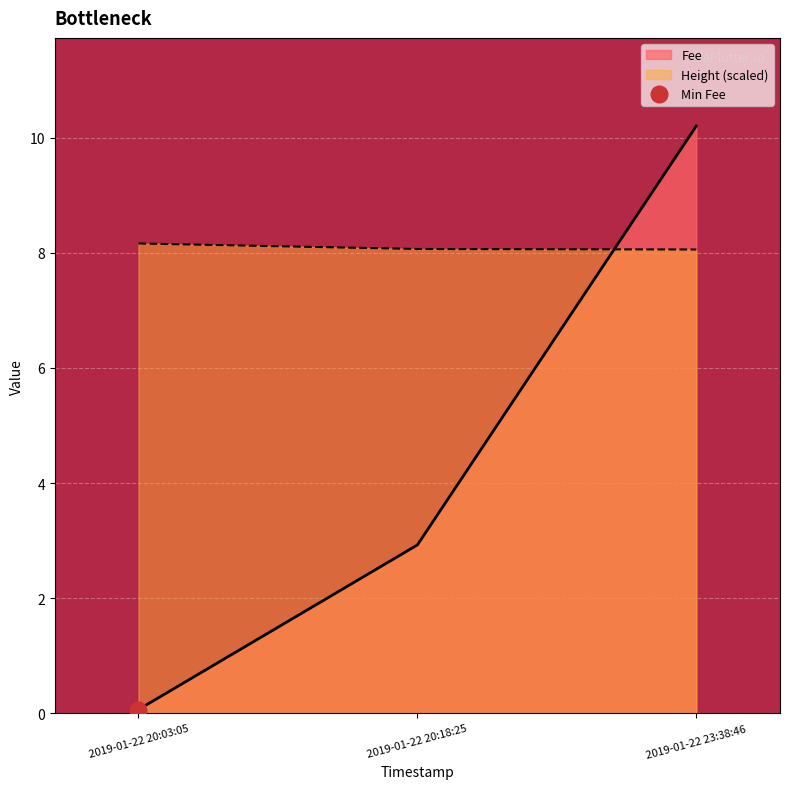

True or false: Height (scaled) has a value of 5.6 at 2019-01-22 20:18:25.

False